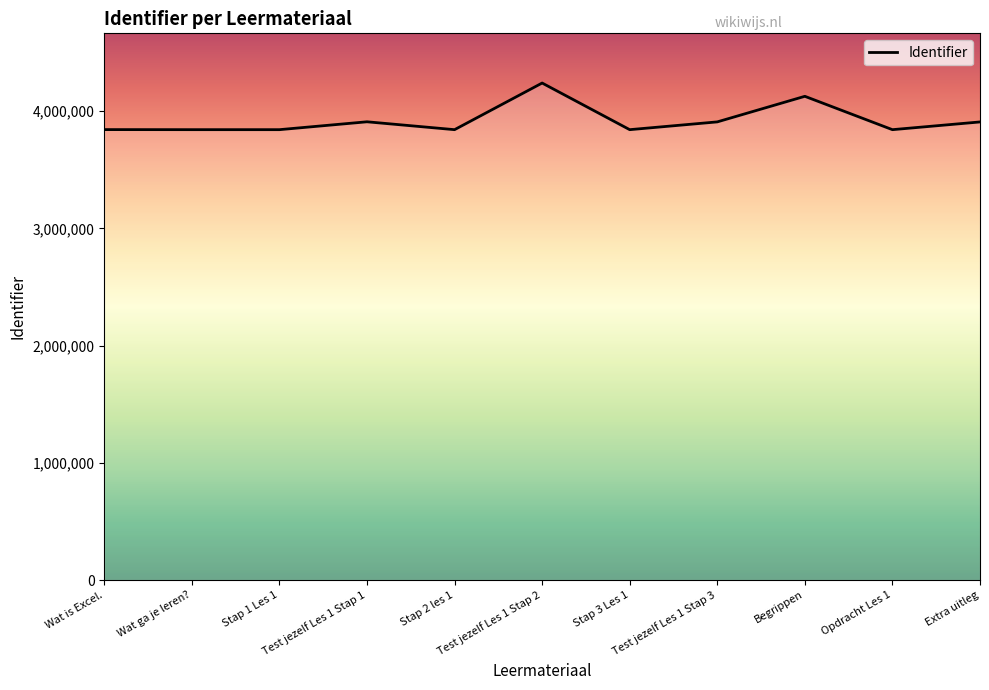

What is the sum of the values at Stap 2 les 1 and Wat ga je leren??

7683752